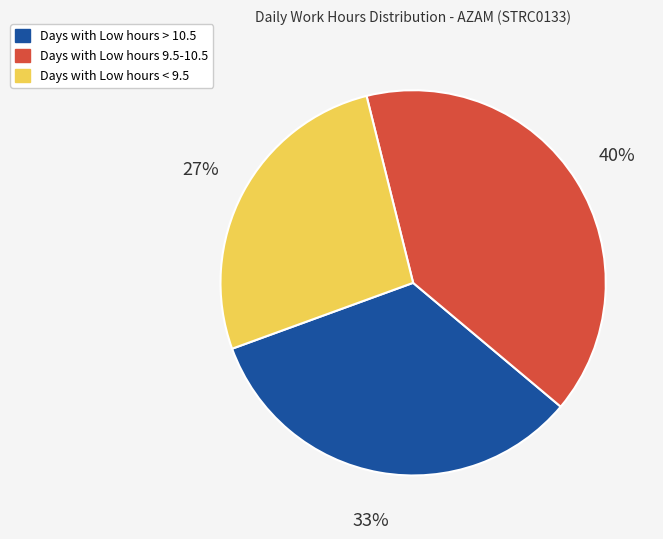

To the nearest percent, what is the average slice percentage?

33%